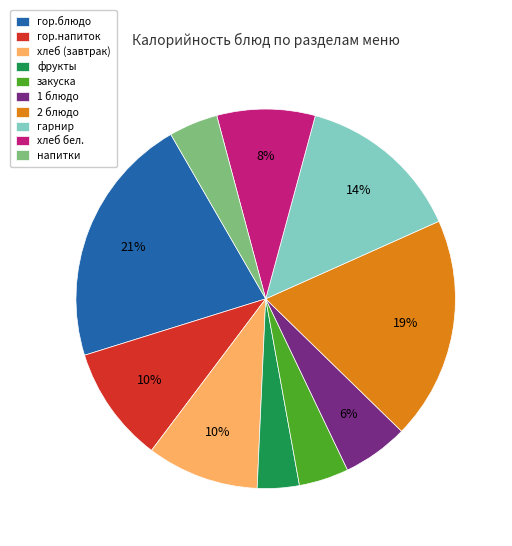

To the nearest percent, what is the combined percentage of фрукты and закуска?

8%